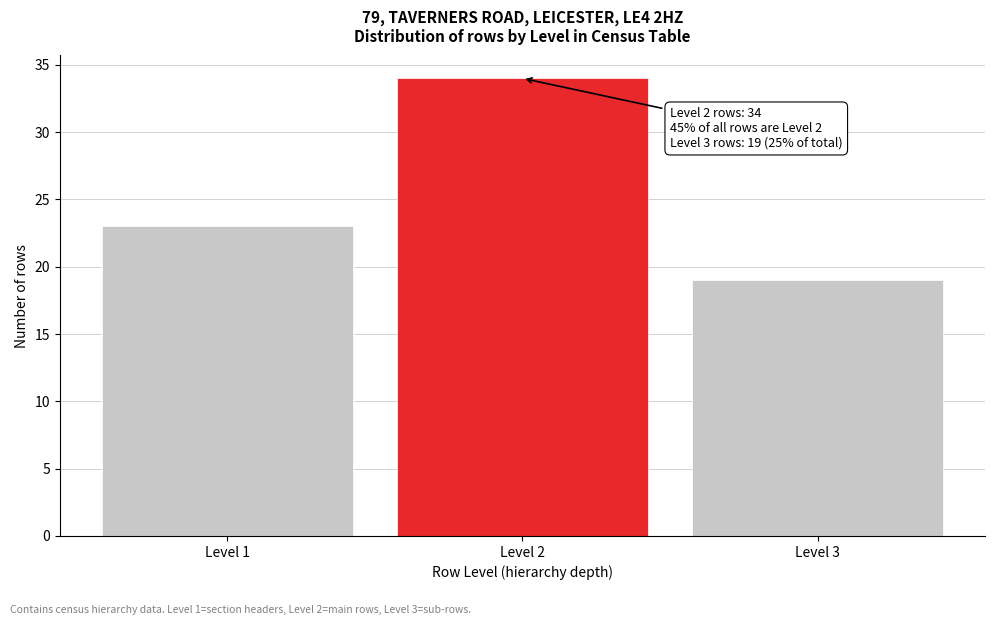

Reading right to left, extract all data points from this chart.

Level 3=19	Level 2=34	Level 1=23